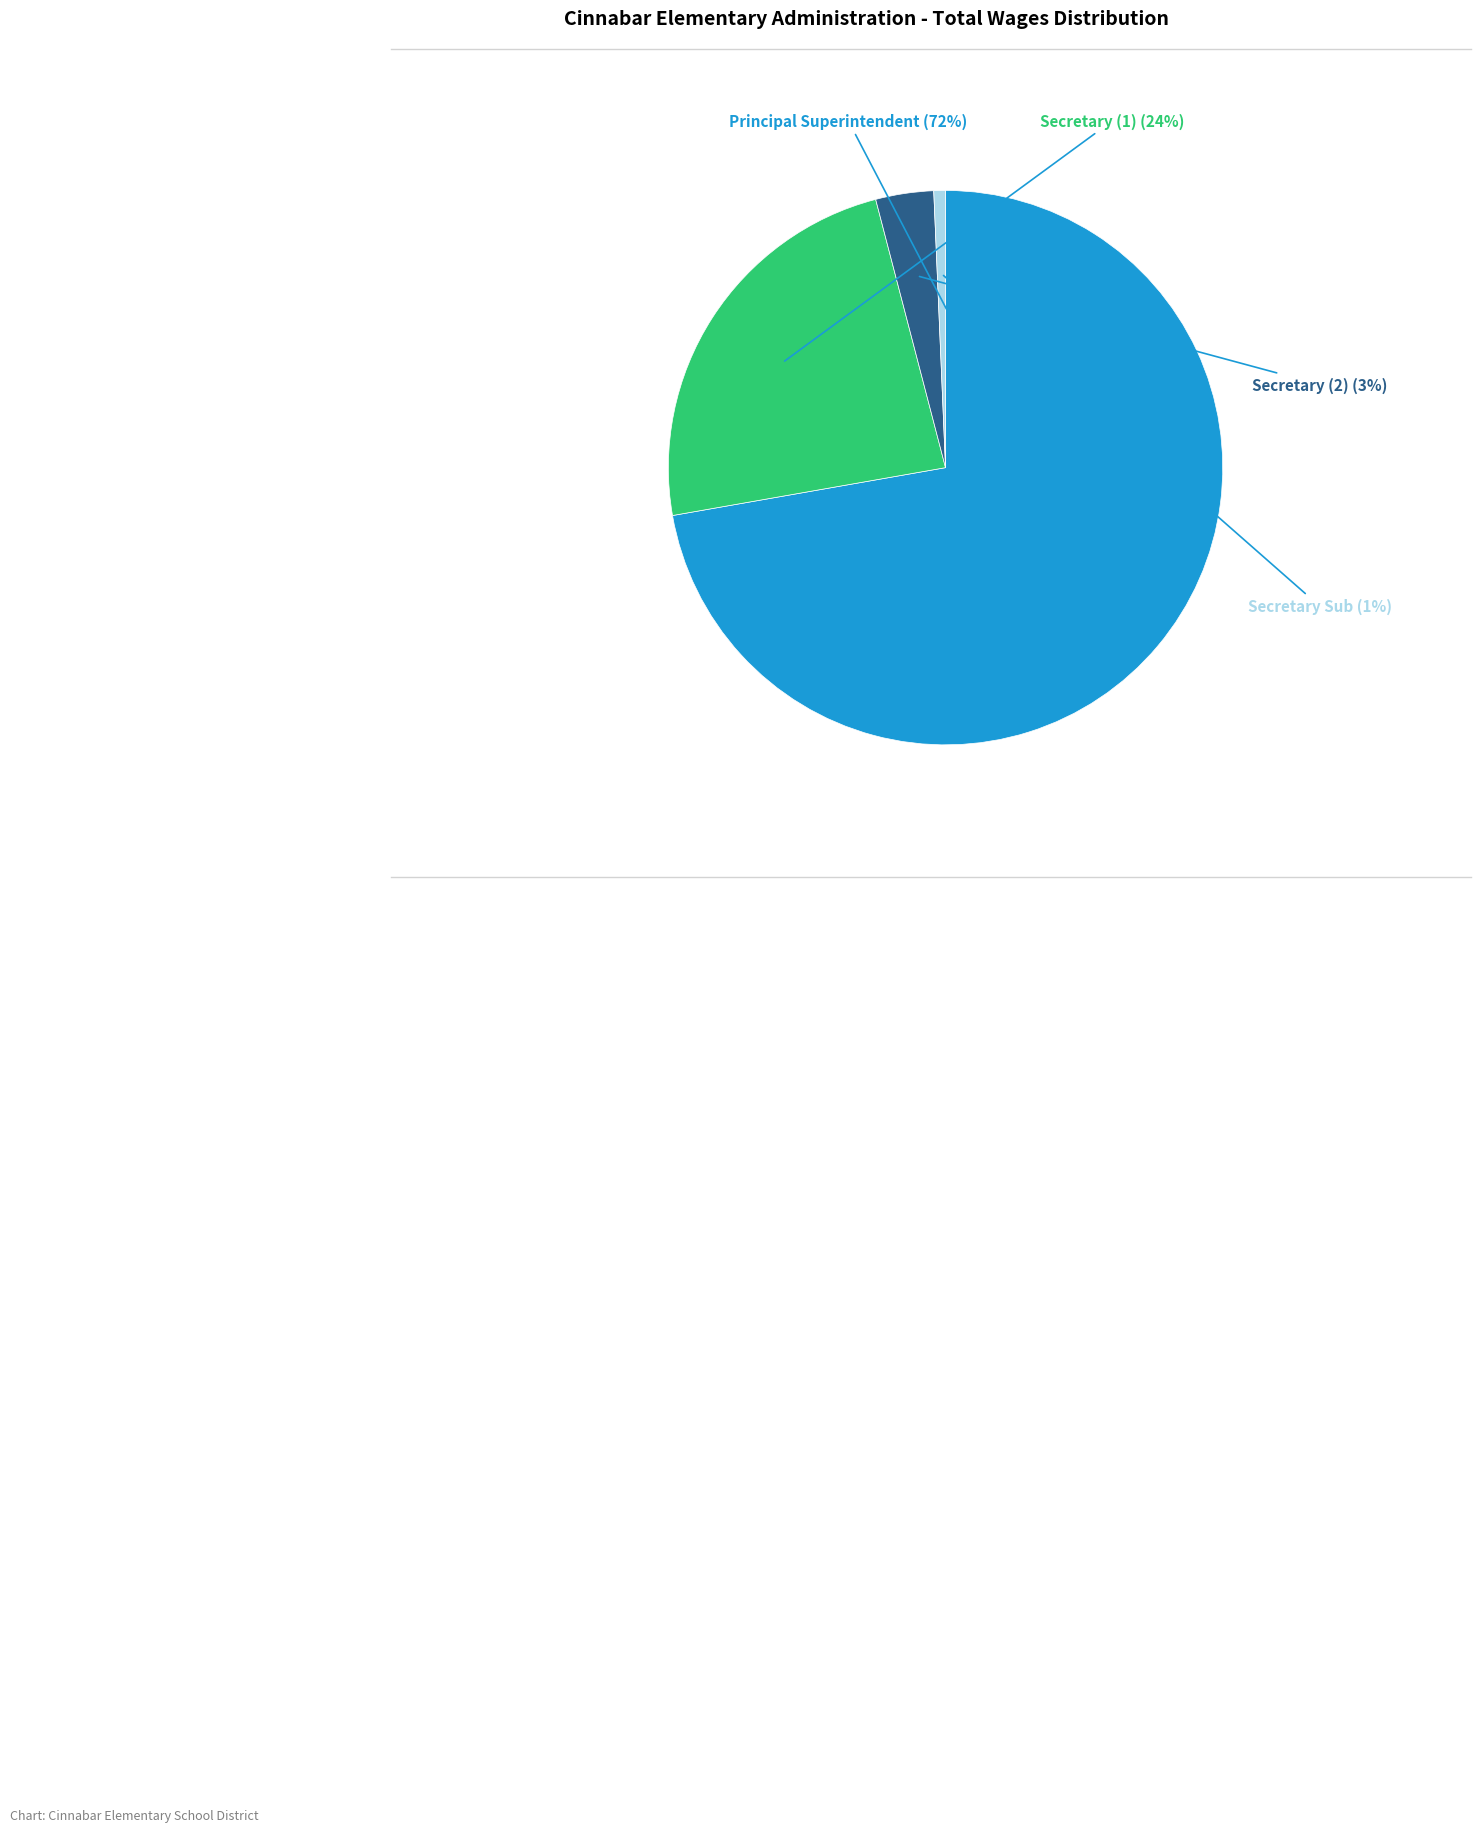

To the nearest percent, what is the combined percentage of Secretary (1) and Secretary (2)?

27%